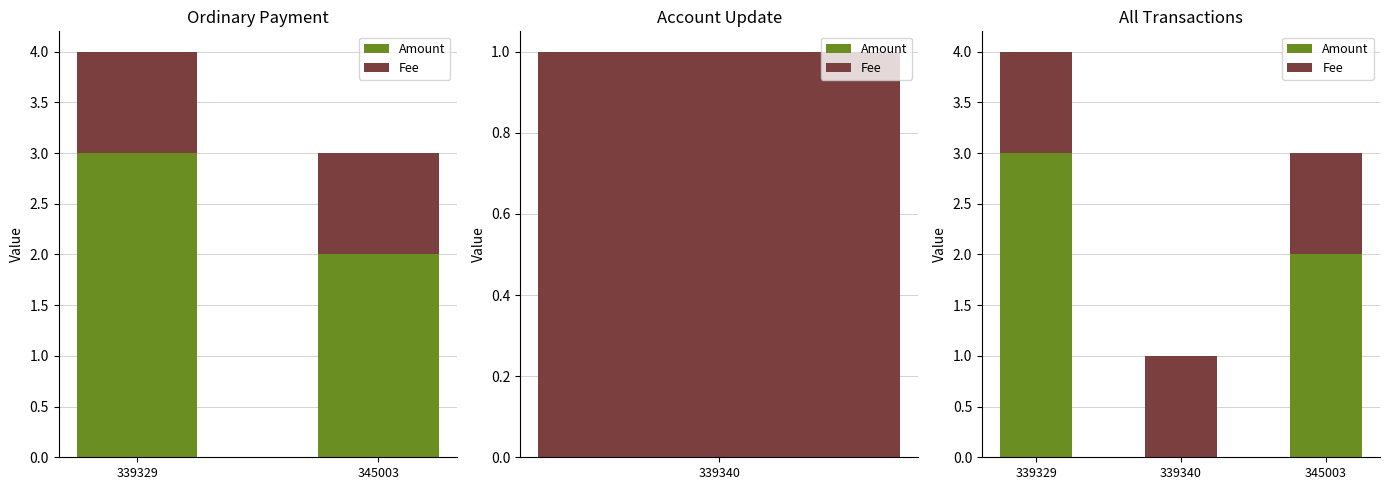

What is the maximum value for Amount?

3.0